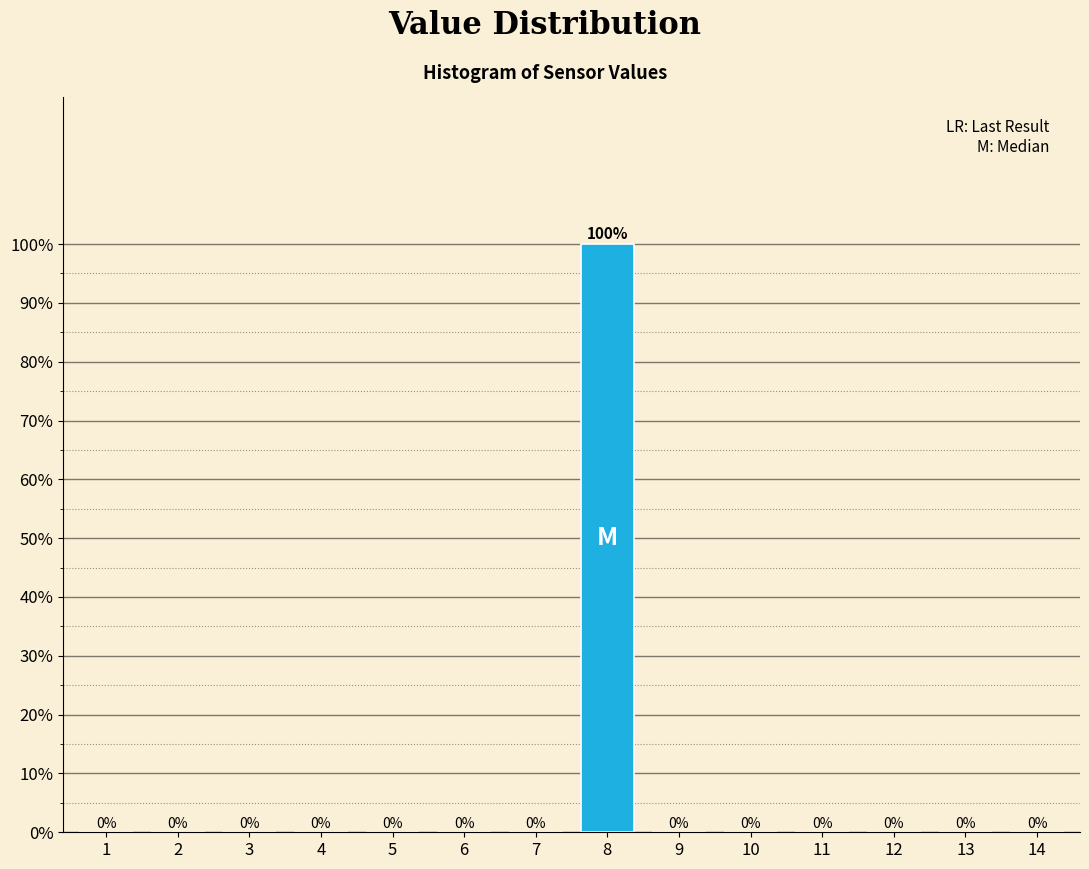

Reading right to left, what are all the values shown in this chart?

14=0	13=0	12=0	11=0	10=0	9=0	8=100	7=0	6=0	5=0	4=0	3=0	2=0	1=0